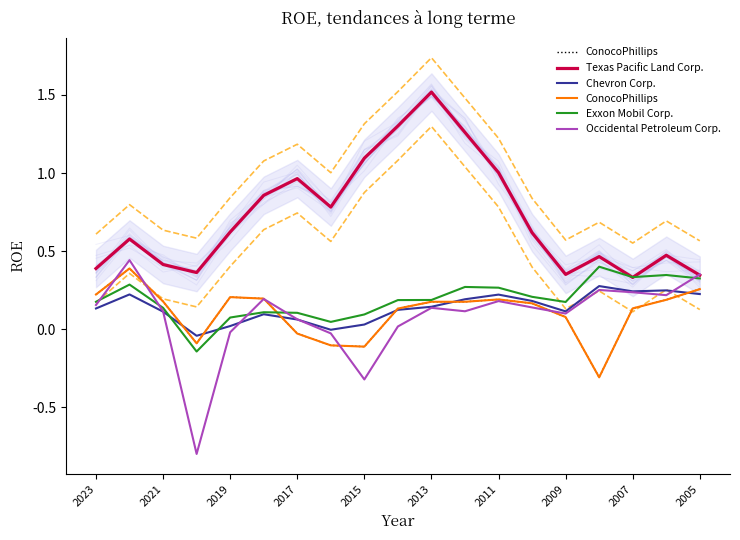

The Texas Pacific Land Corp. series shows 1.5 at 2015. True or false?

False